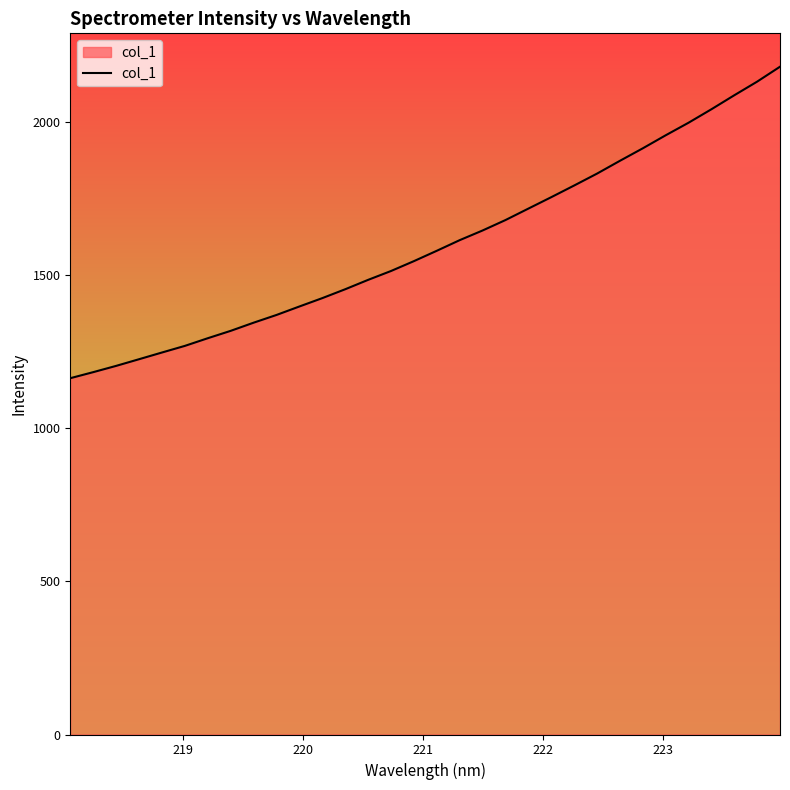

What is the difference between the second highest and minimum values?

967.8